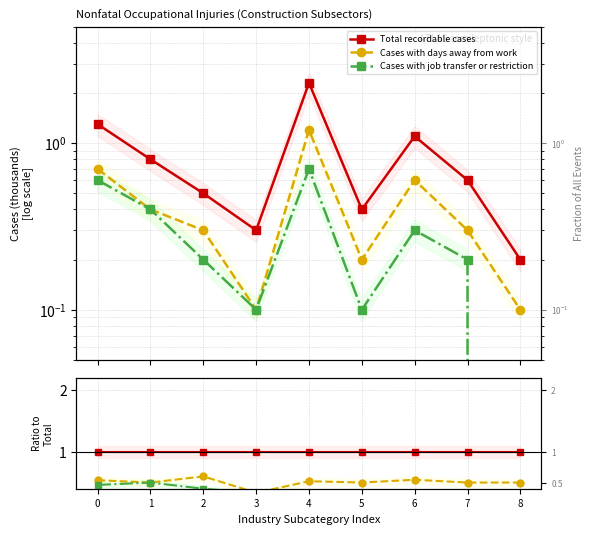

What are all the series names shown in the legend?

Total recordable cases, Cases with days away from work, Cases with job transfer or restriction